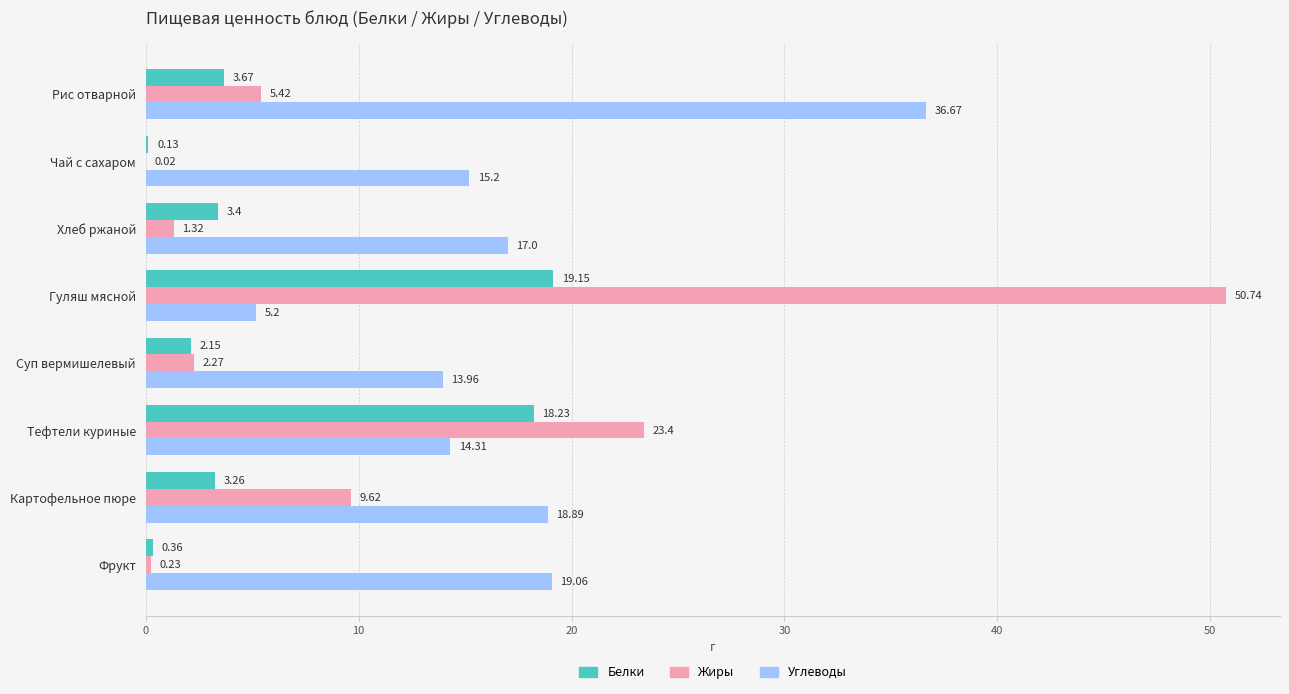

Which series has the largest total across all categories?

Углеводы